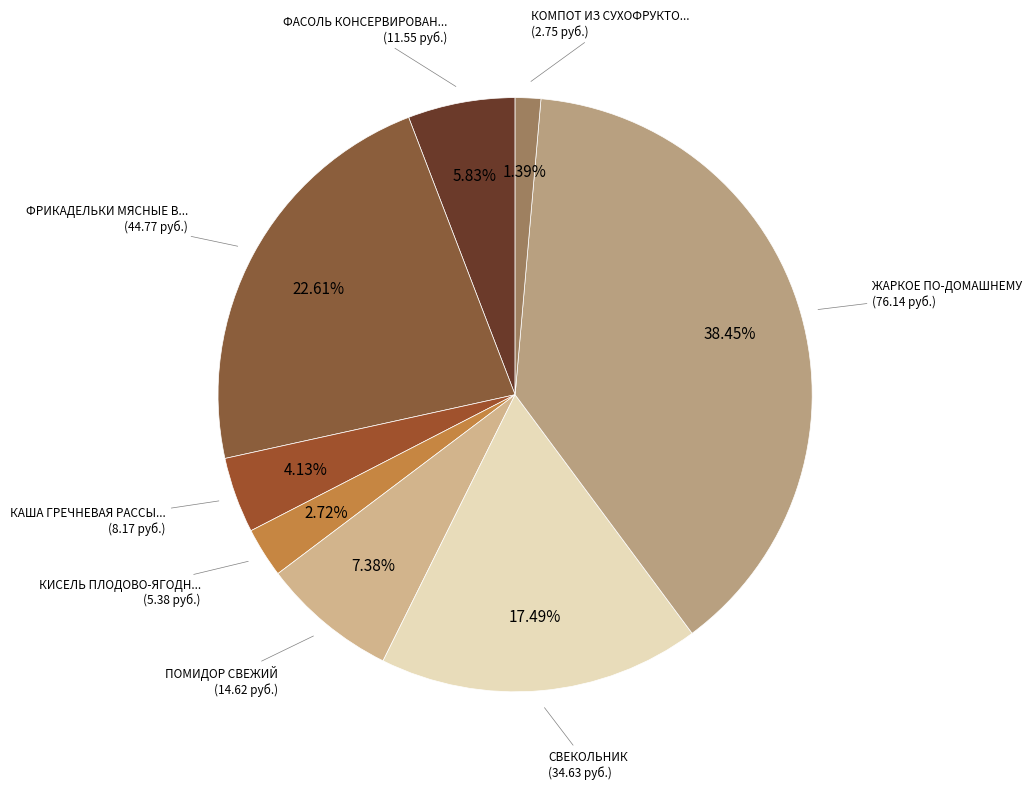

Count the number of slices in the pie.

8